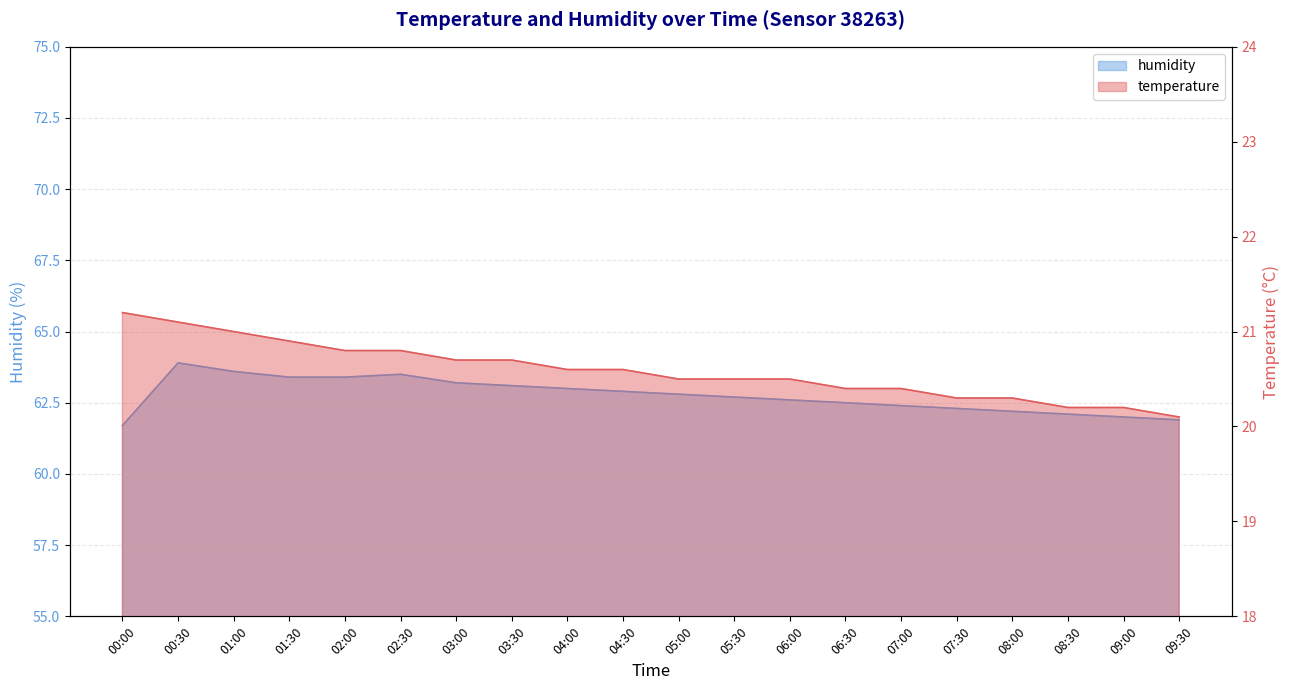

Is it true that humidity equals 24.7 at 09:30?

False